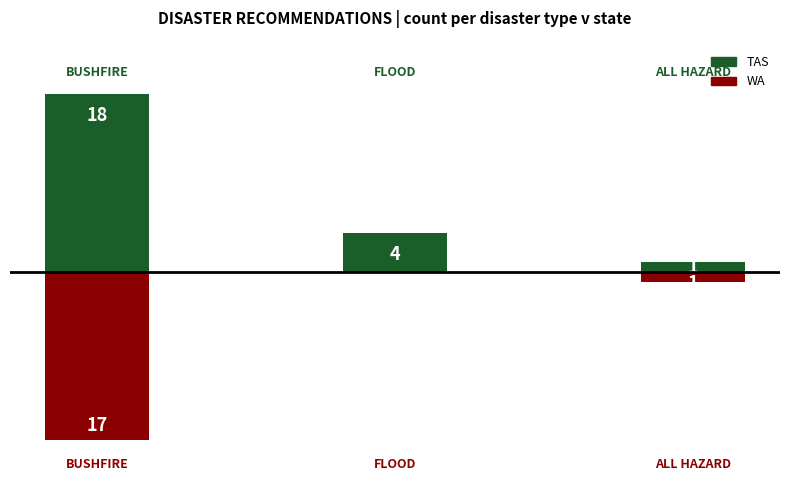

How many distinct data groups are displayed?

2